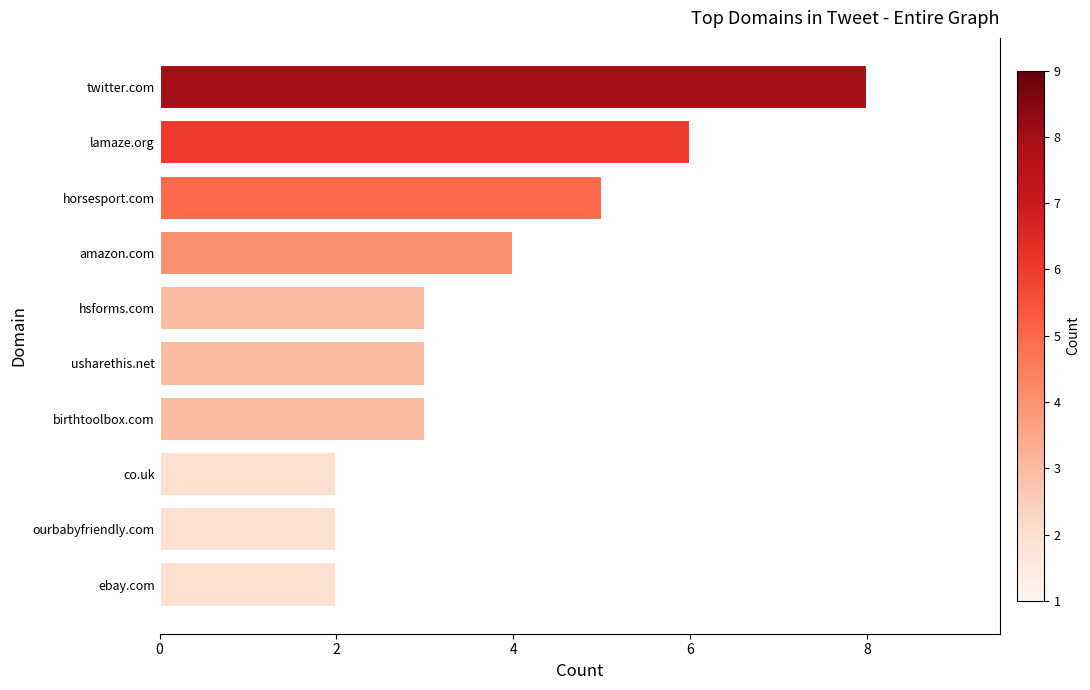

Count the number of categories in the chart.

10